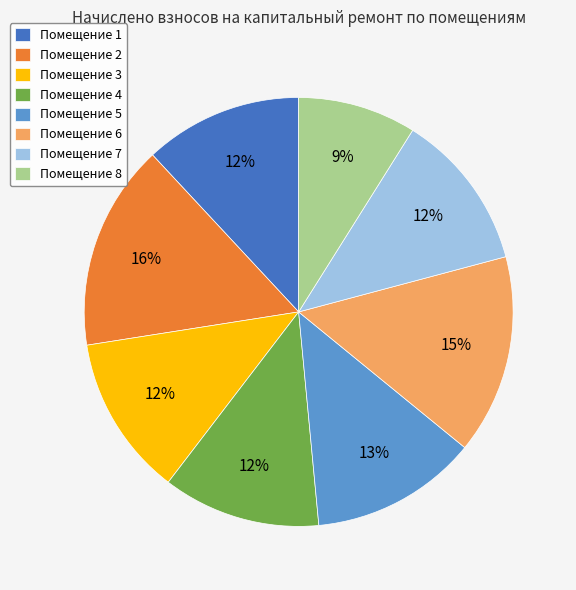

The Помещение 2 slice represents 16% of the pie. True or false?

True